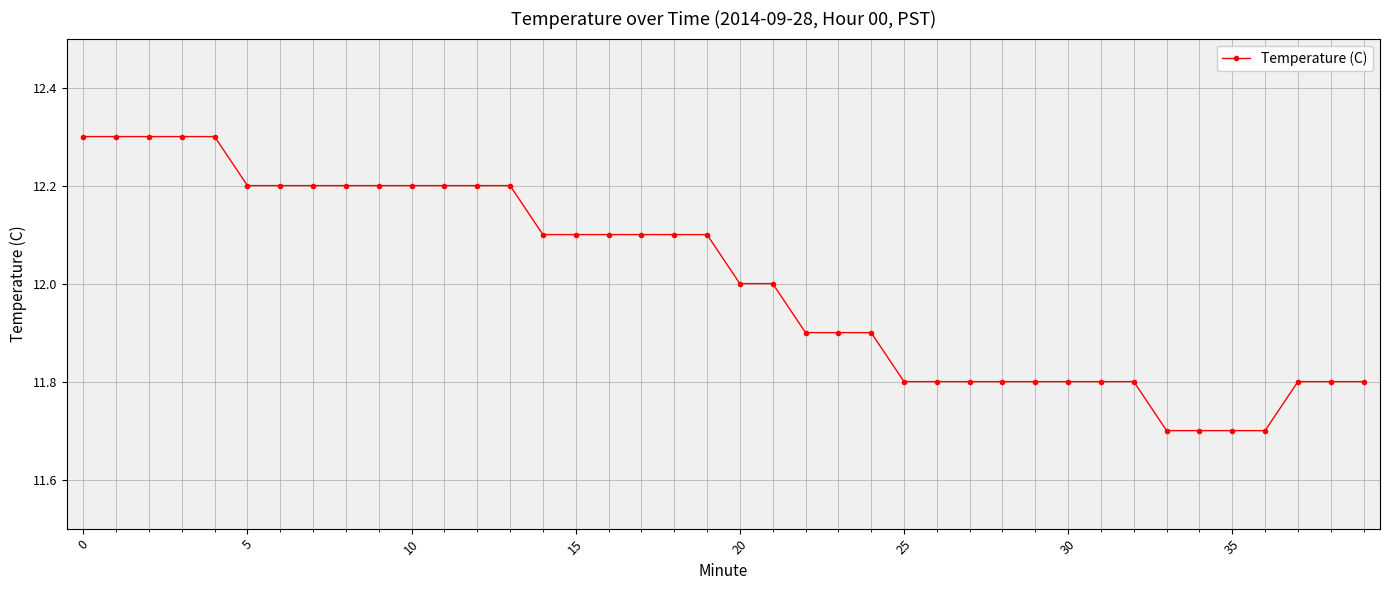

What is the value of the 22nd point from the left?

12.0